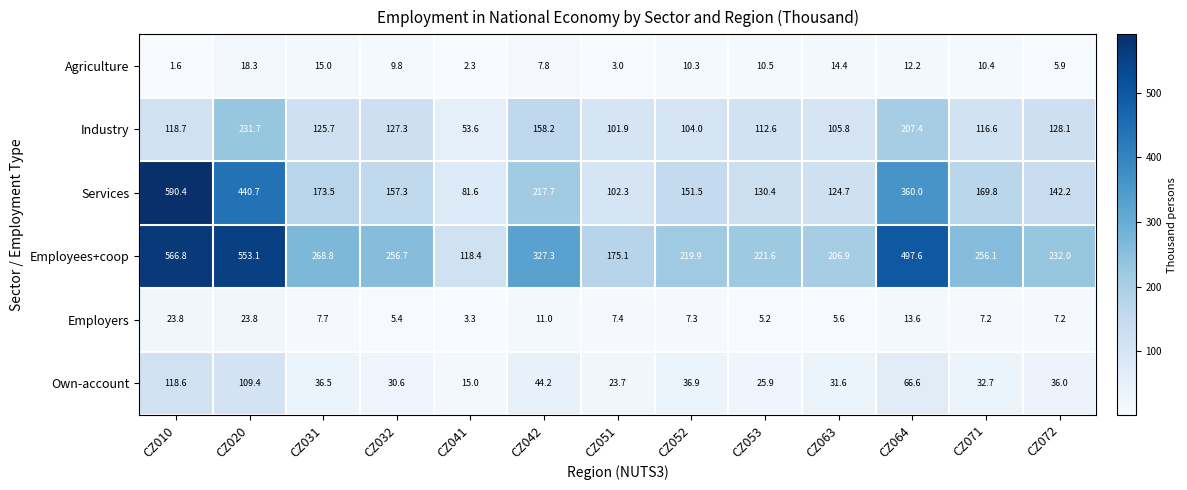

What is the approximate value of Own-account at CZ053?

25.9